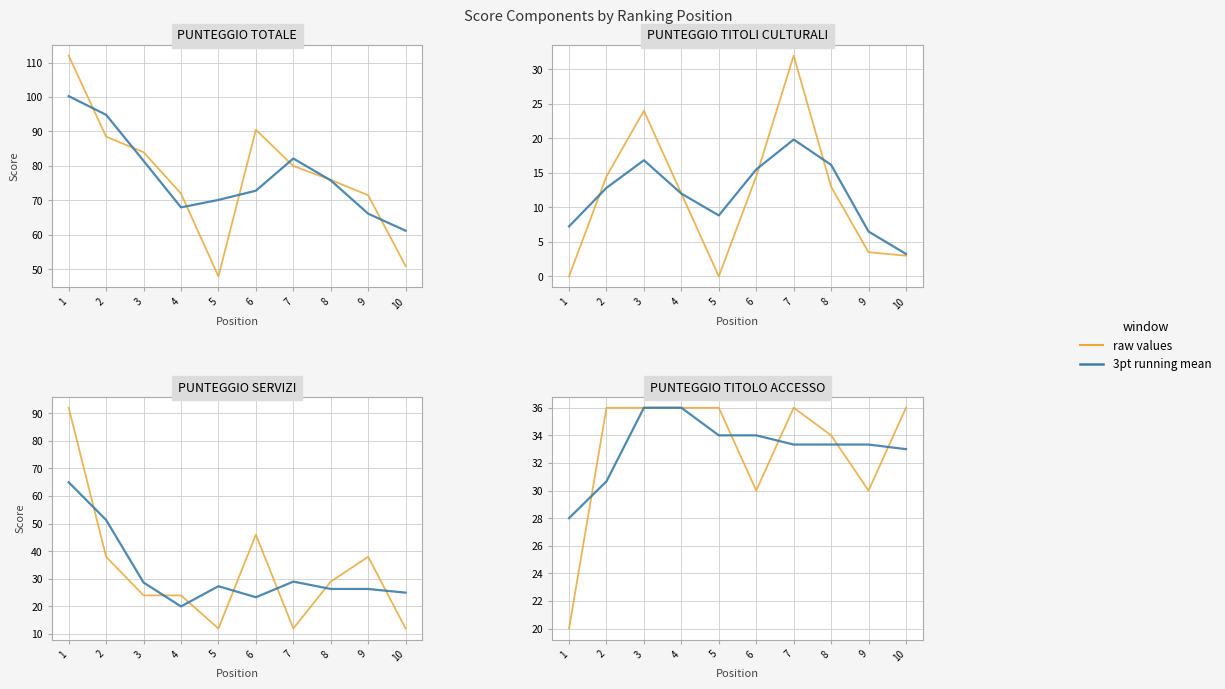

Does the chart display data point markers on the line(s)?

No